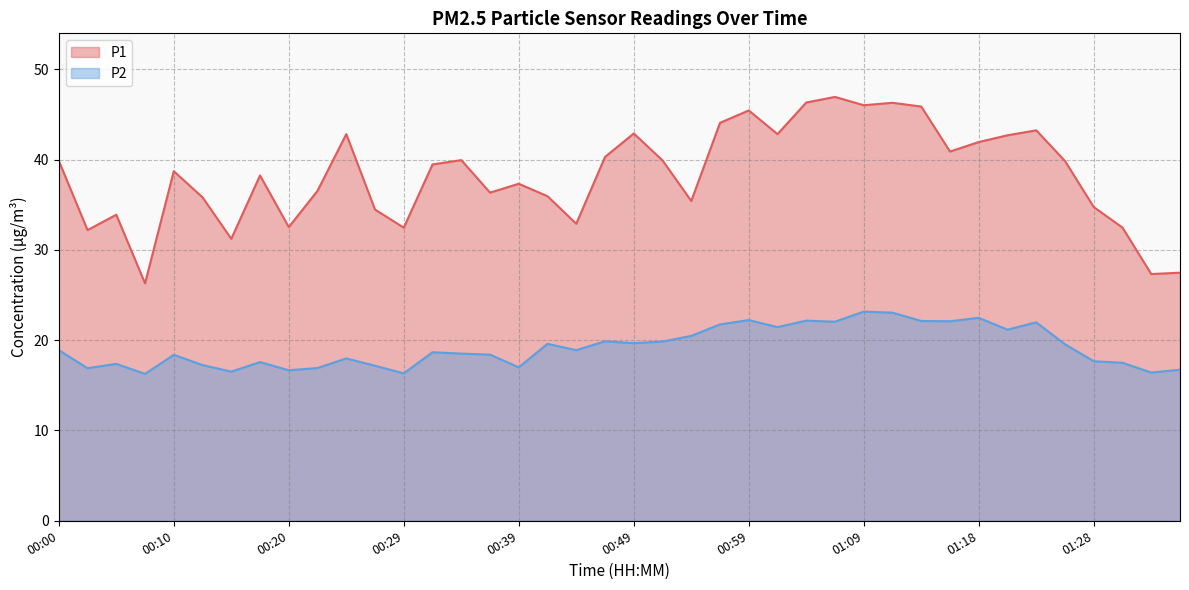

True or false: P2 has a value of 27.1 at 01:28.

False